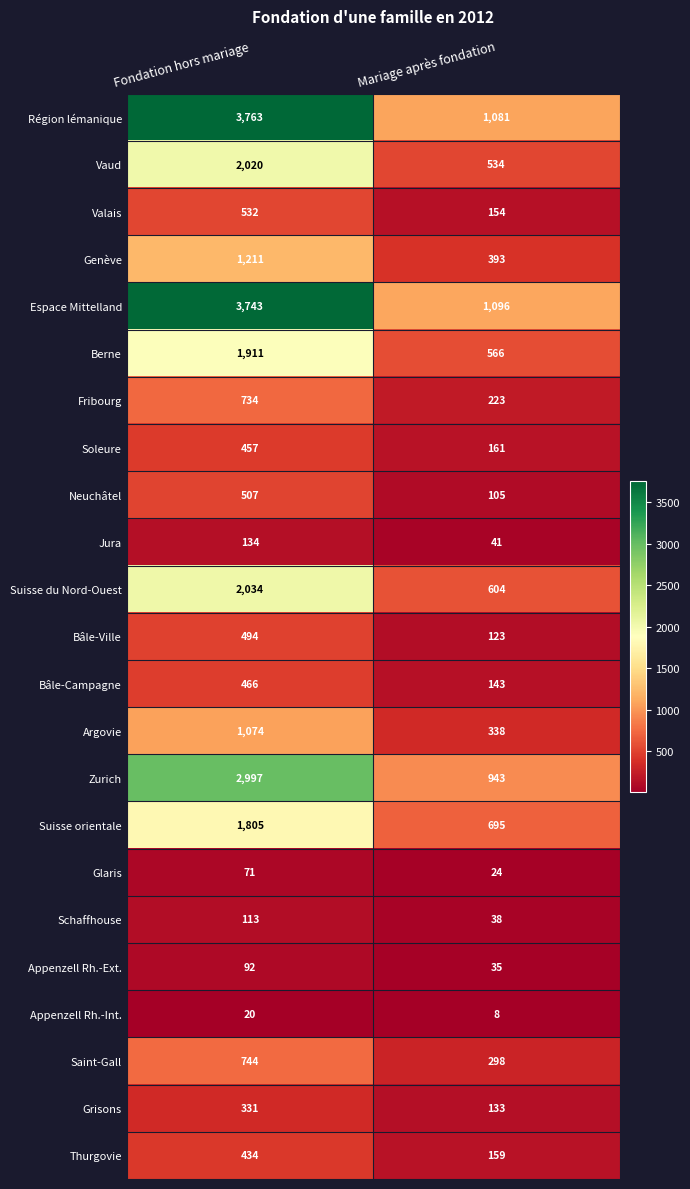

What is the total value across all series at Fondation hors mariage?

25687